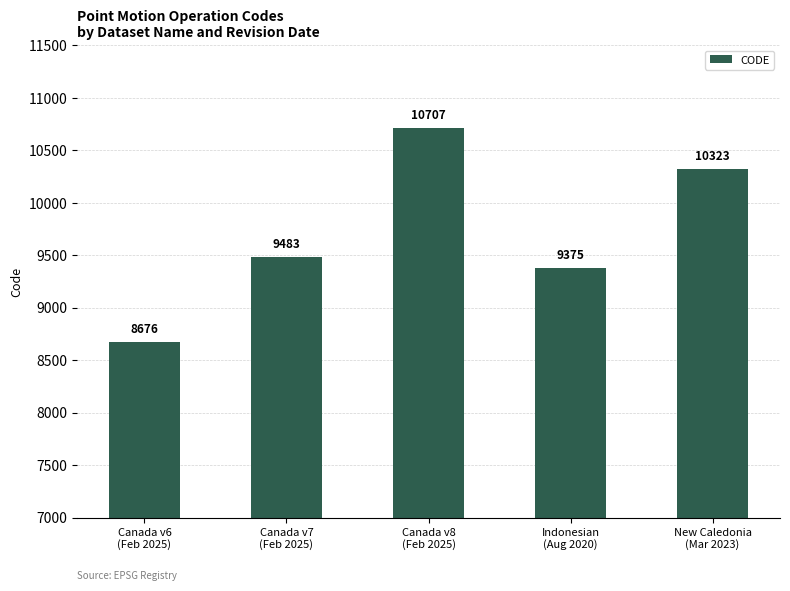

True or false: the data shows 9375 at Indonesian
(Aug 2020).

True